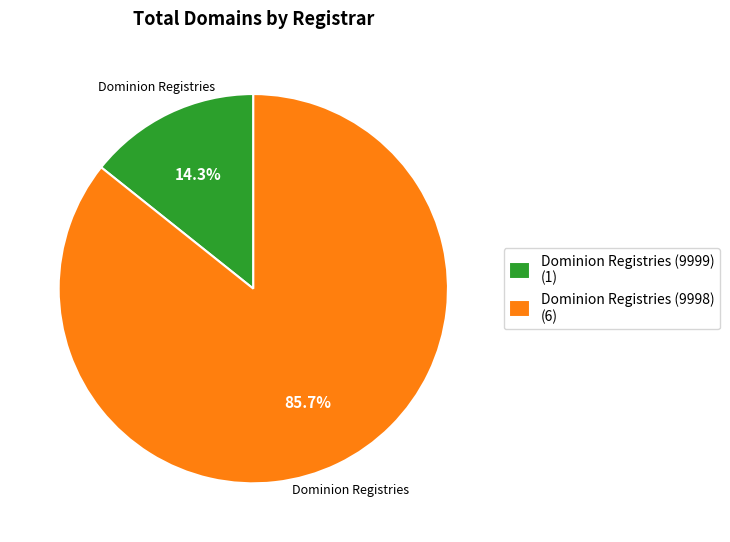

How many slices are in this pie chart?

2